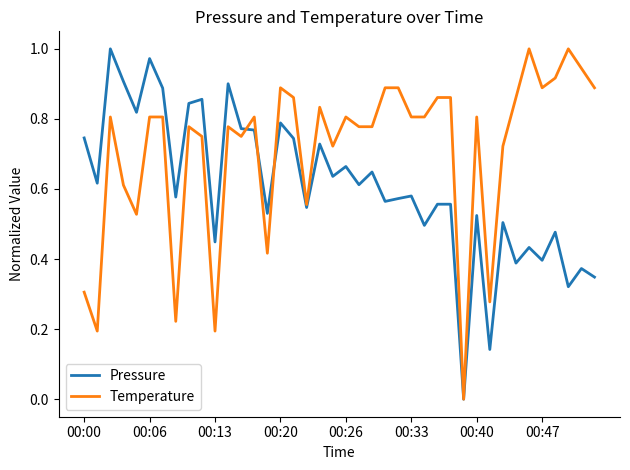

Which series has the largest total across all categories?

Temperature